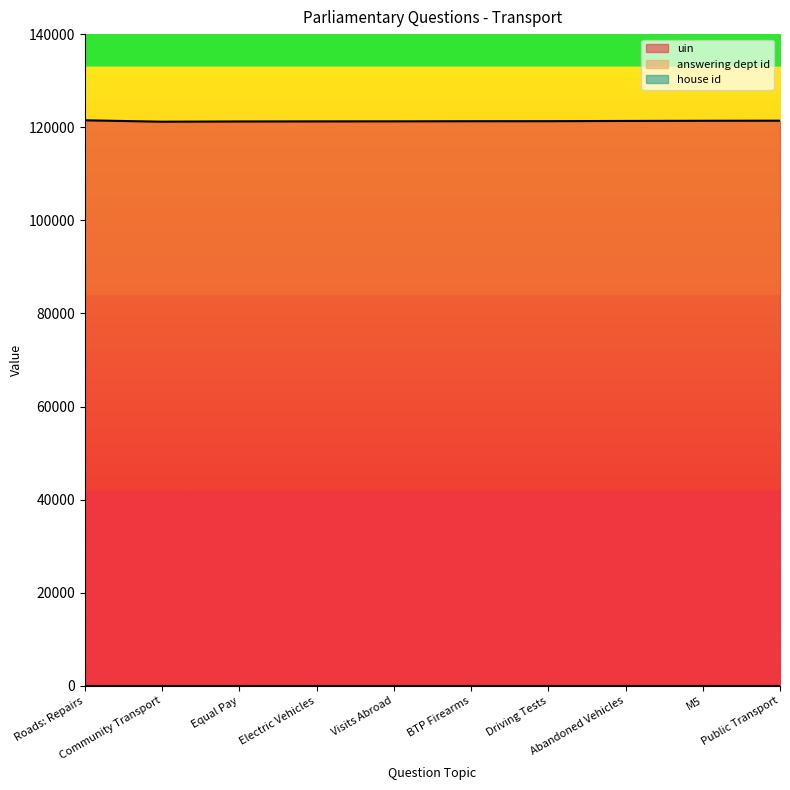

What is the value of the house id point at the 5th from the left?

1